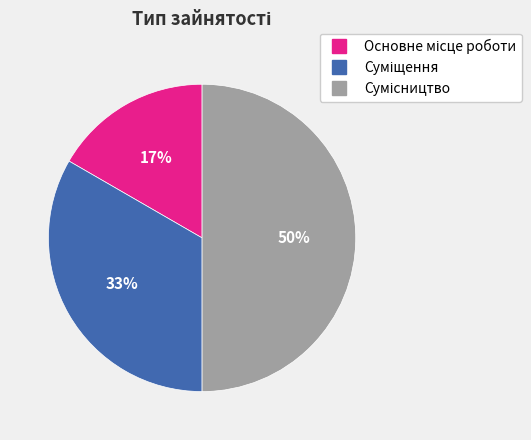

To the nearest percent, what is the difference between the Сумісництво and Суміщення slice percentages?

17%